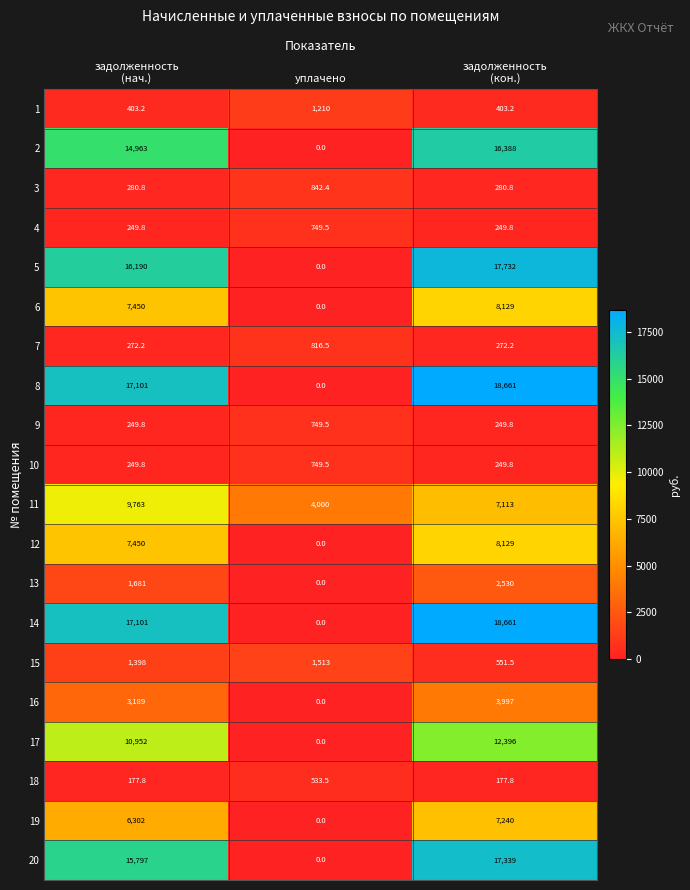

At how many categories does at least one series exceed 2300?

3